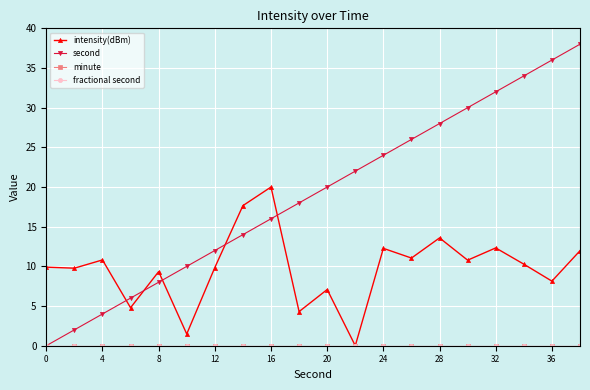

Does the chart have visible grid lines?

Yes